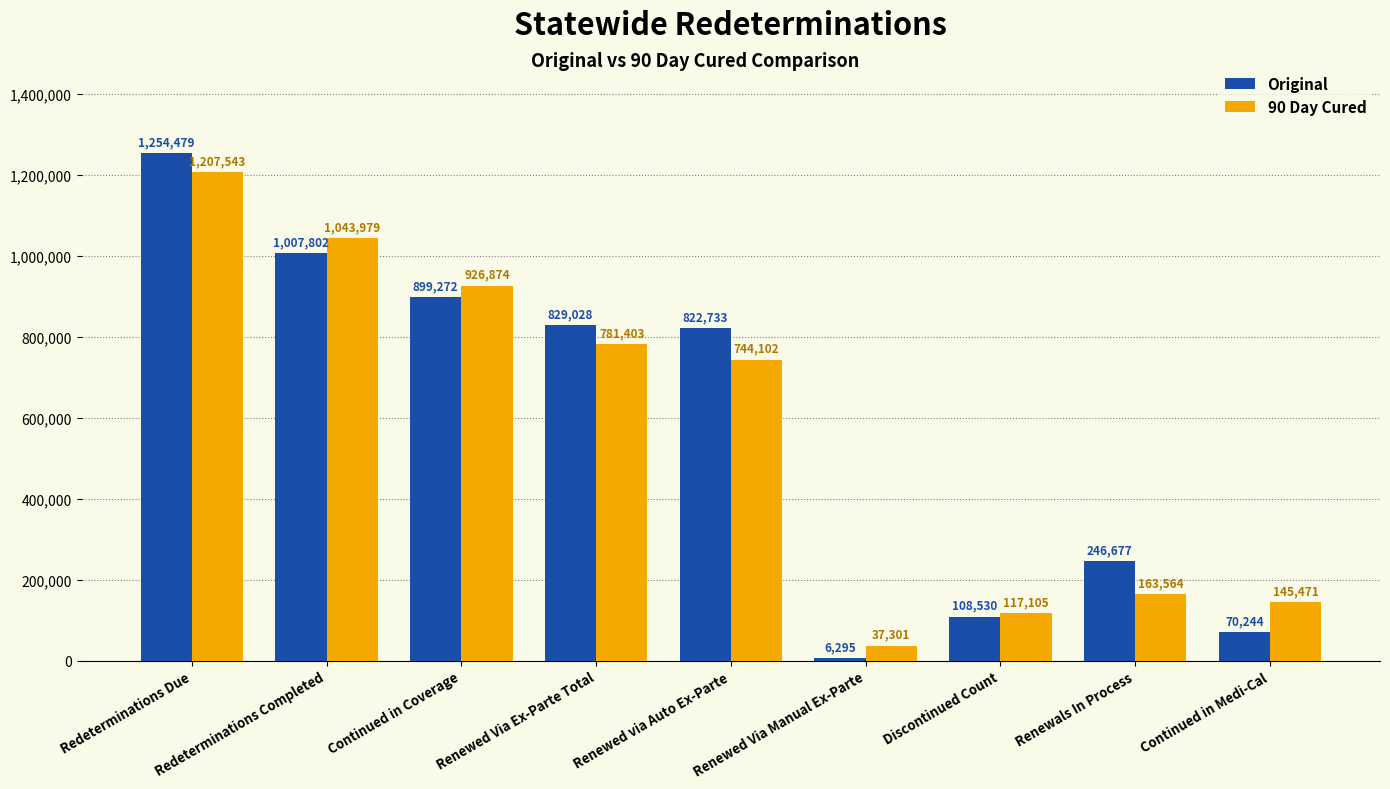

How many groups of bars are there?

9